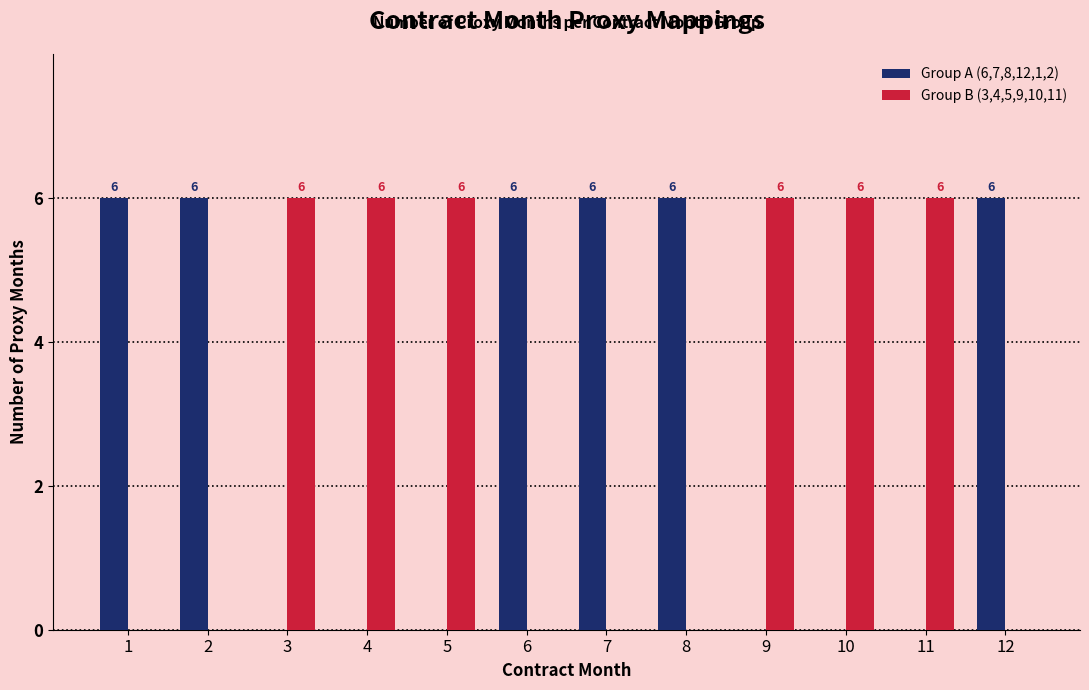

The Group B (3,4,5,9,10,11) series shows 3 at 11. True or false?

False